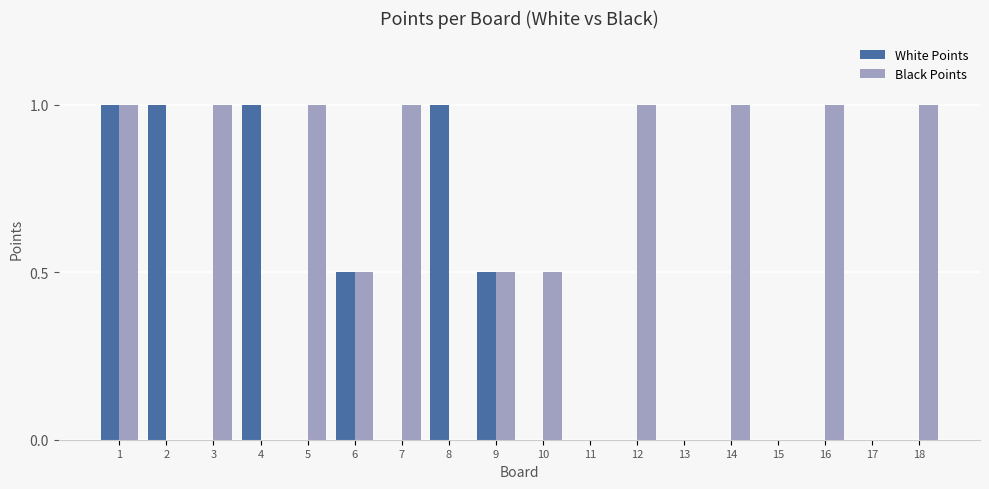

Between 3 and 13, which series saw the biggest shift?

Black Points